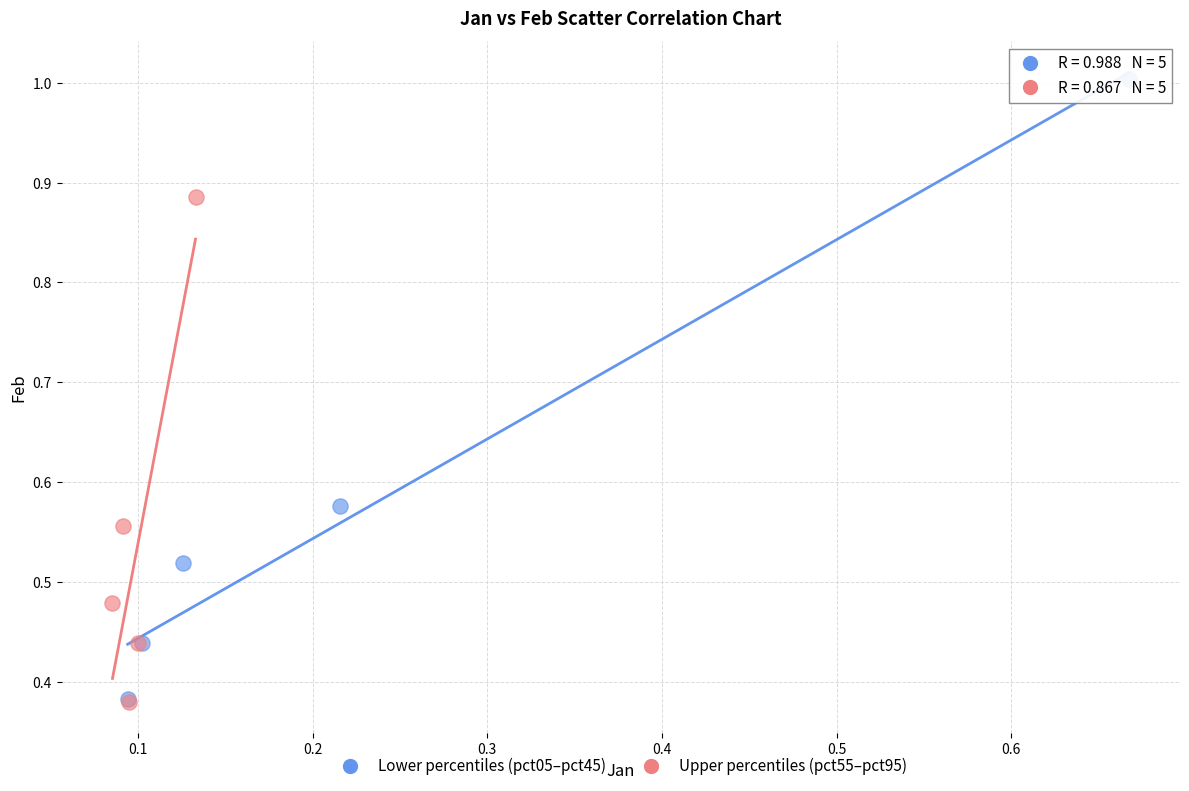

What are all the series names shown in the legend?

Lower percentiles (pct05–pct45), Upper percentiles (pct55–pct95)